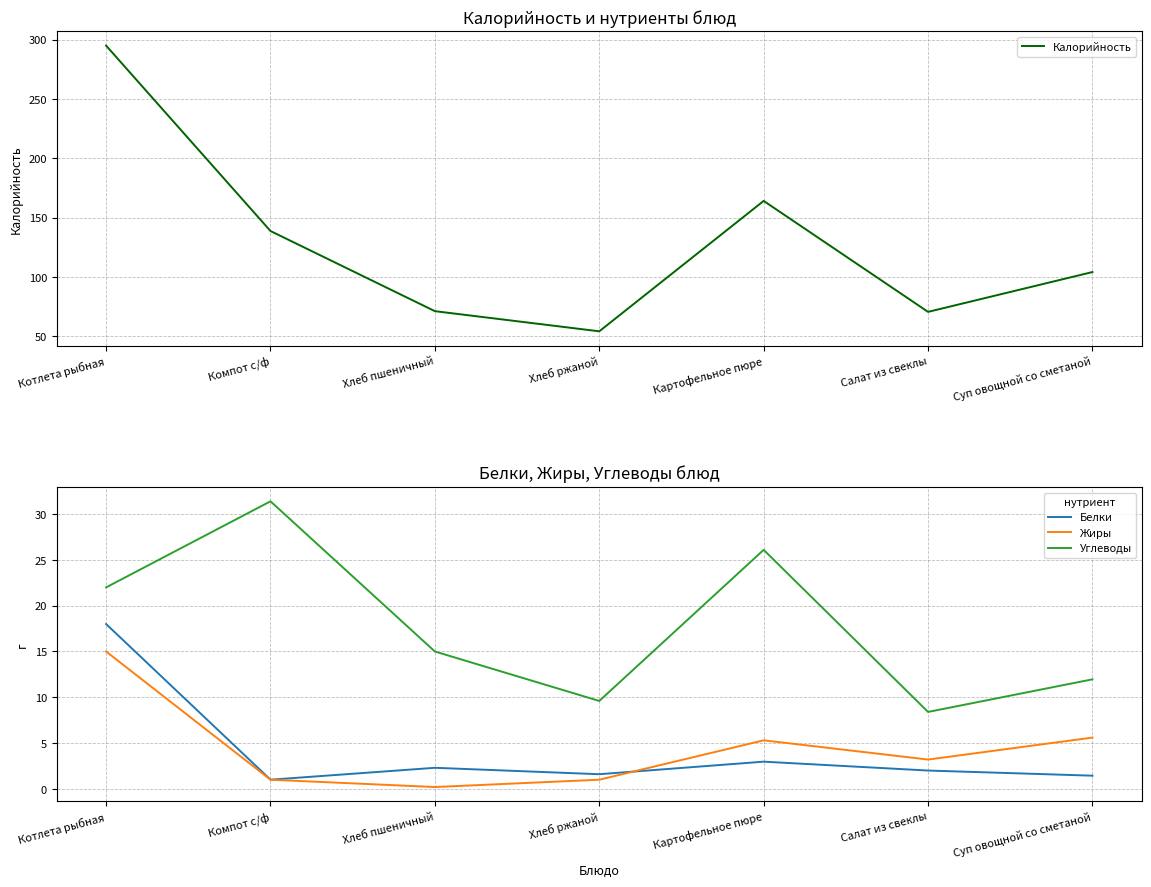

At which category is the sum across all series the highest?

Котлета рыбная